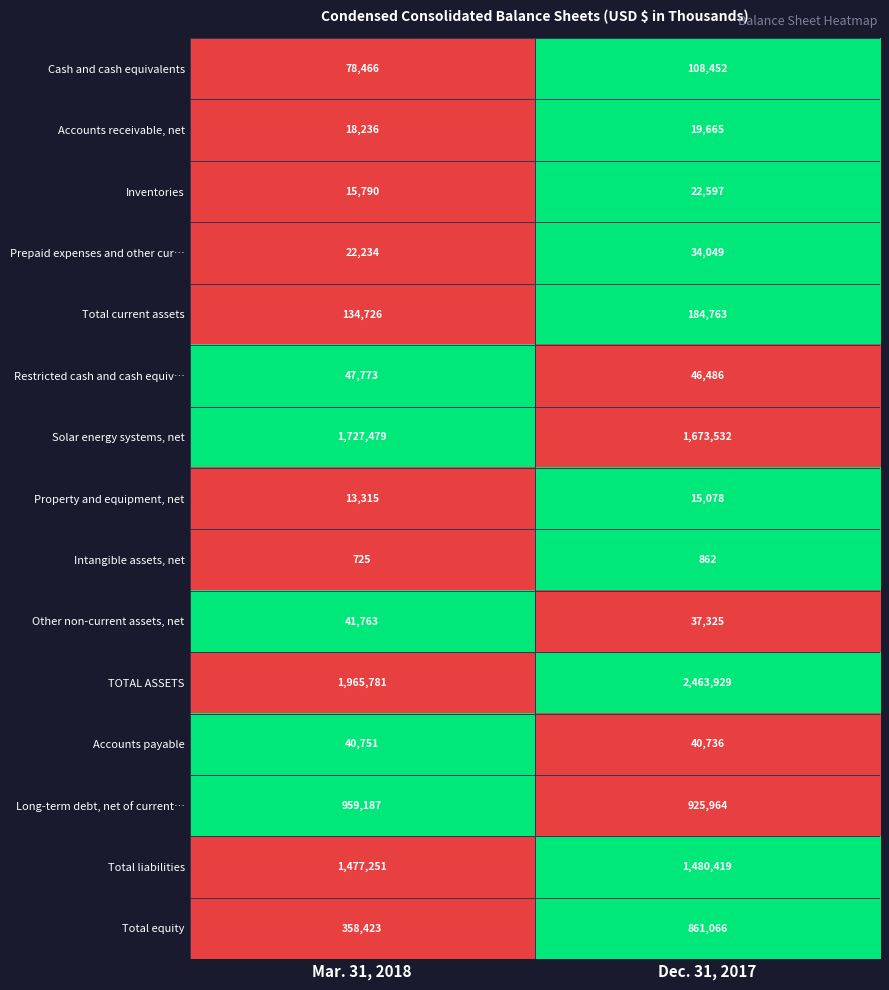

What is the maximum value shown in the chart?

2463929